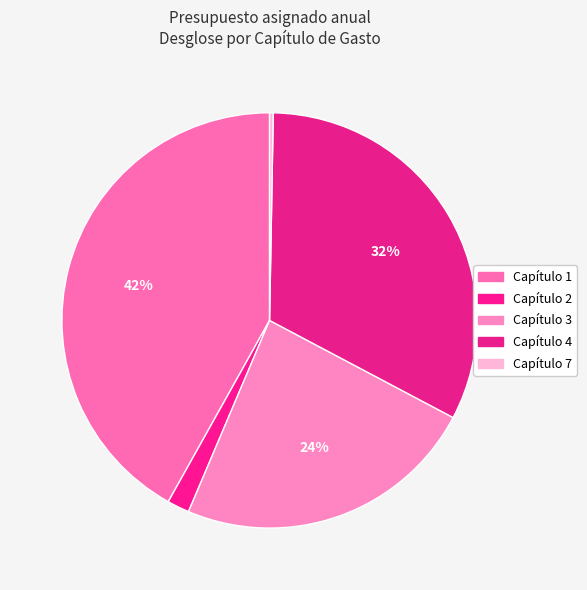

Does Capítulo 2 represent more than half of the total?

No